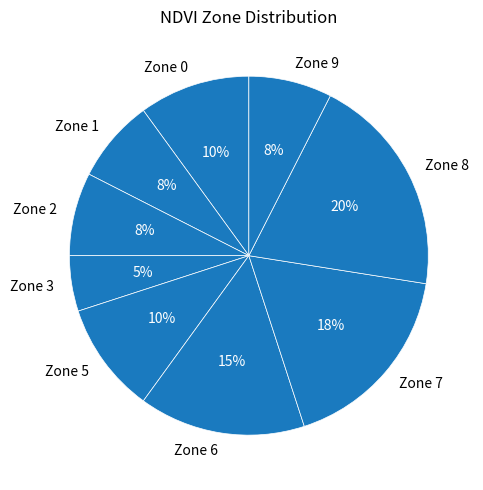

Combined, do Zone 1 and Zone 9 account for over 50%?

No